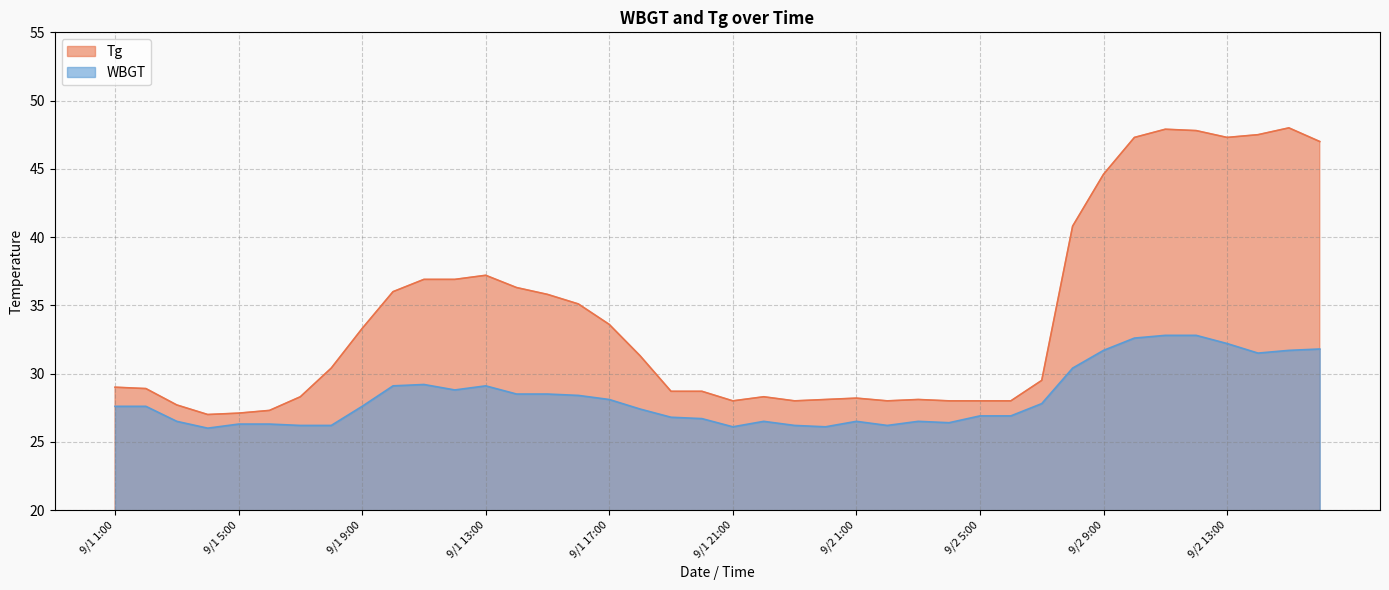

What is the difference between the second highest and minimum values in the Tg series?

20.9